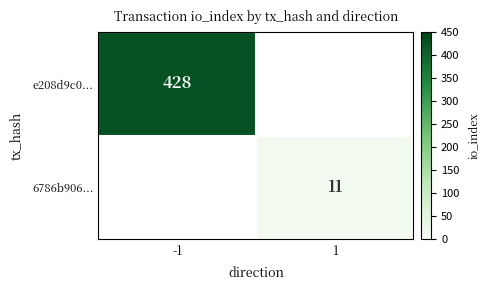

What is the difference between the highest and lowest values at 1?

11